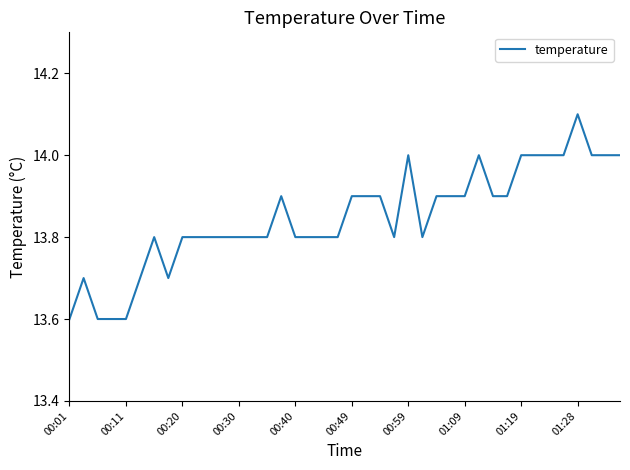

What is the difference between the maximum and minimum values?

0.5